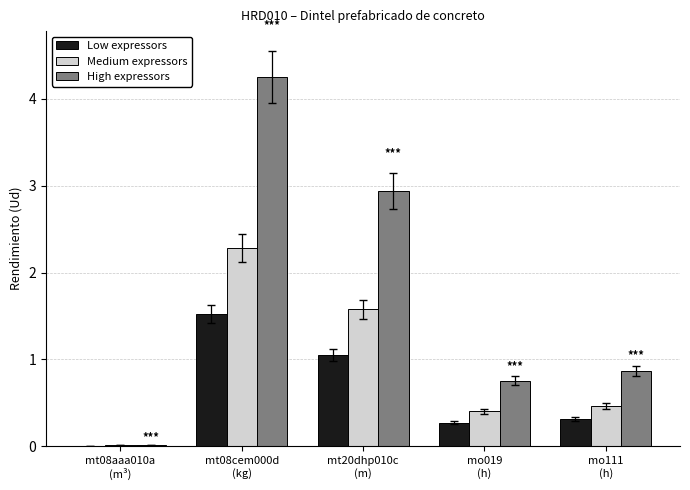

What is the highest value of the High expressors series?

4.3